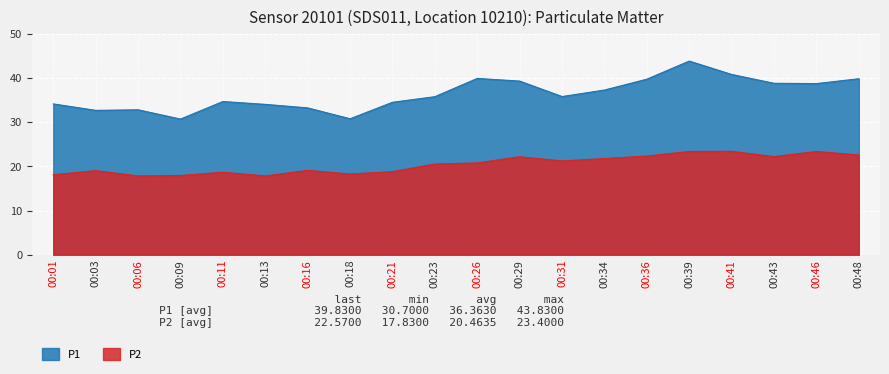

Rank the series at 00:21 from lowest to highest value.

P2, P1